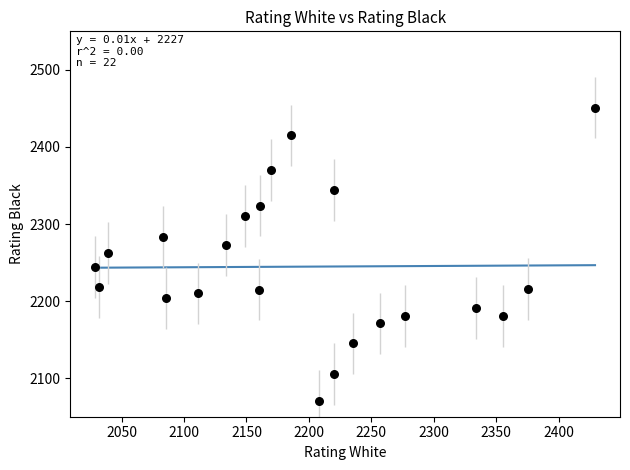

What is the range of Y values (max minus min)?

381